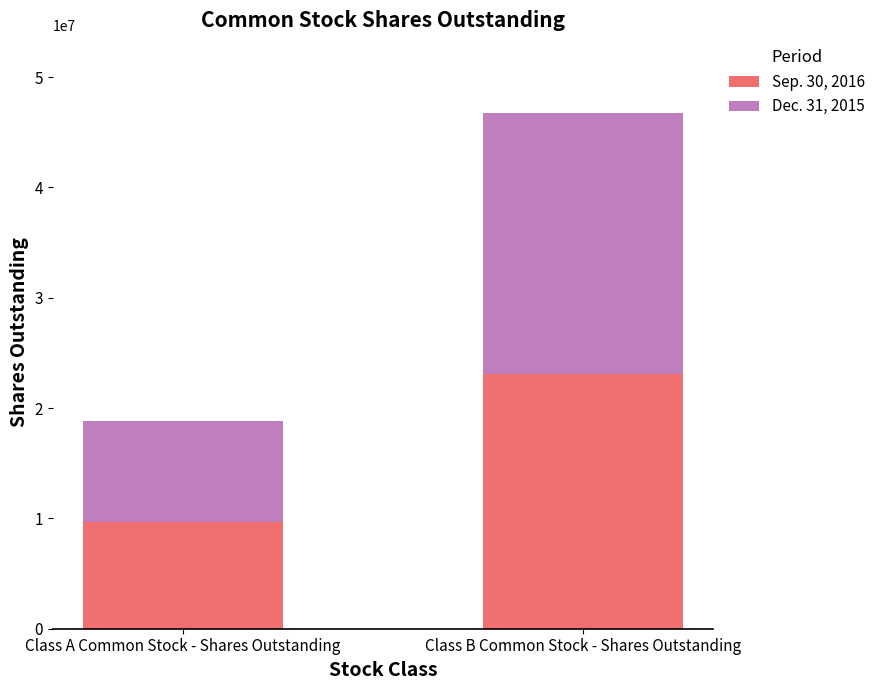

Reading left to right, list the values for the Sep. 30, 2016 series.

Class A Common Stock - Shares Outstanding=9693254	Class B Common Stock - Shares Outstanding=23119246